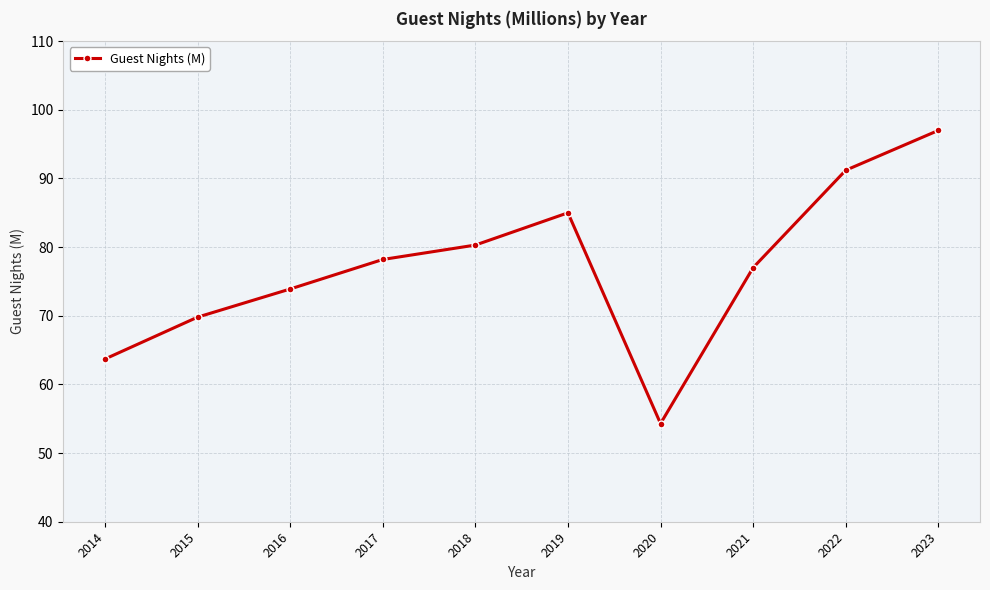

How many lines are shown in the chart?

1